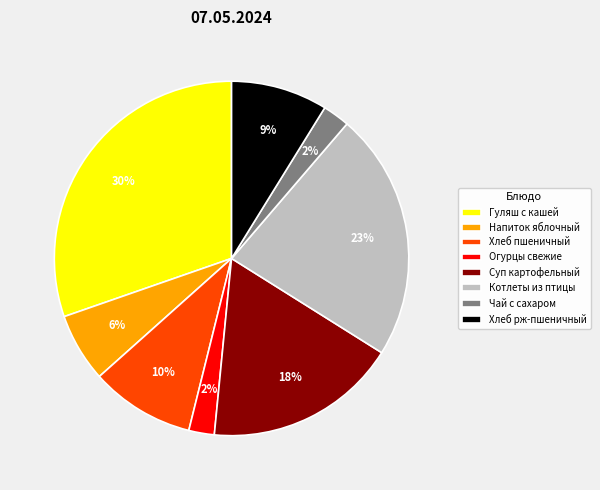

Do Гуляш с кашей and Котлеты из птицы together represent more than half of the pie?

Yes